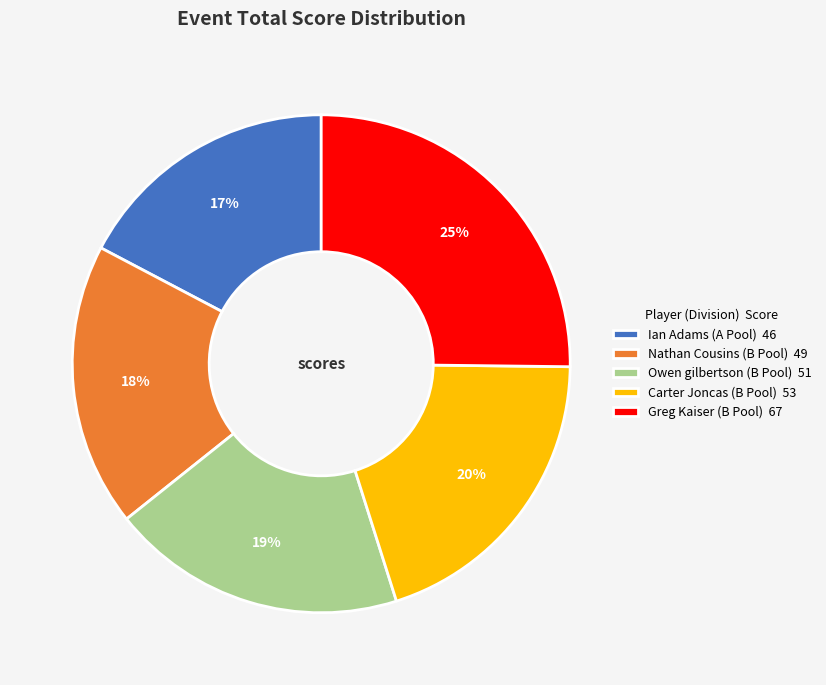

Which category has the smallest portion of the pie?

Ian Adams (A Pool)